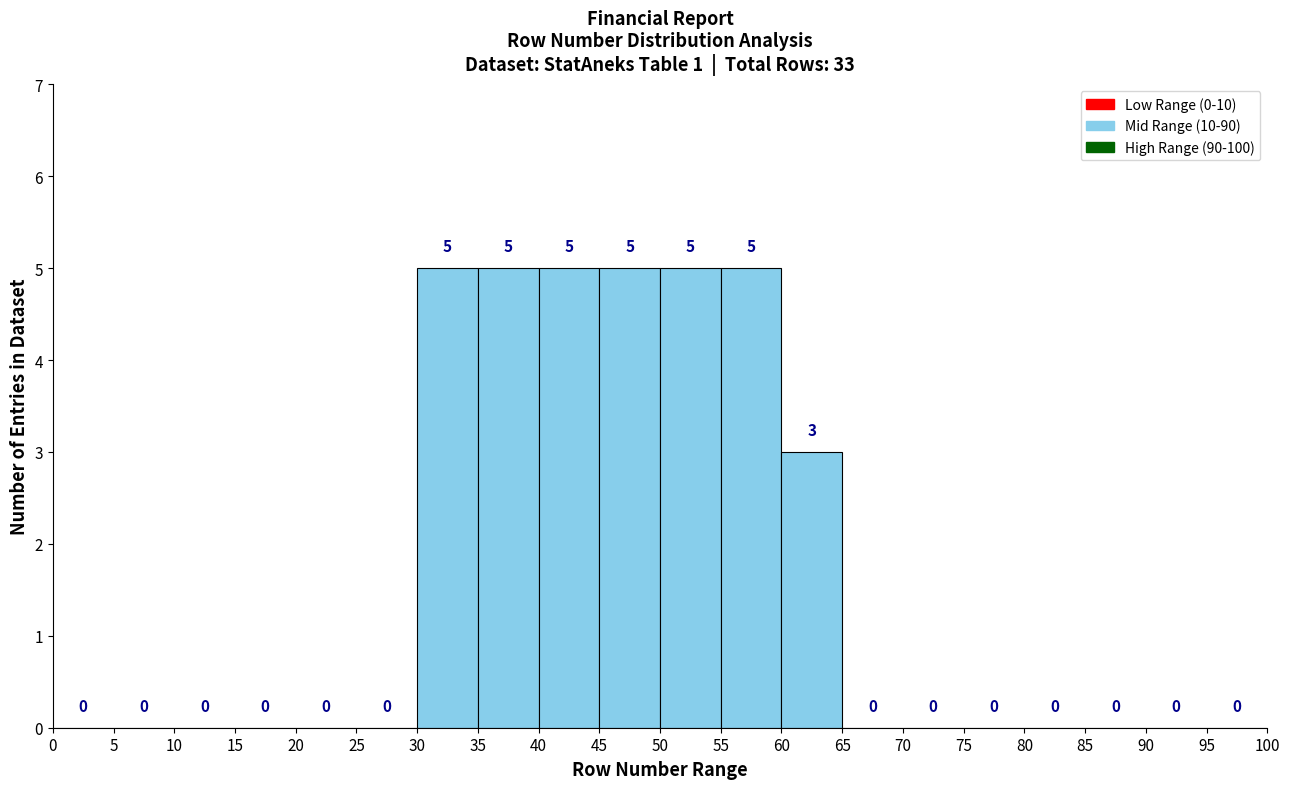

Reading left to right, list every bar in this chart as the range it spans on the x-axis followed by its height.

0 to 5: 0
5 to 10: 0
10 to 15: 0
15 to 20: 0
20 to 25: 0
25 to 30: 0
30 to 35: 5
35 to 40: 5
40 to 45: 5
45 to 50: 5
50 to 55: 5
55 to 60: 5
60 to 65: 3
65 to 70: 0
70 to 75: 0
75 to 80: 0
80 to 85: 0
85 to 90: 0
90 to 95: 0
95 to 100: 0